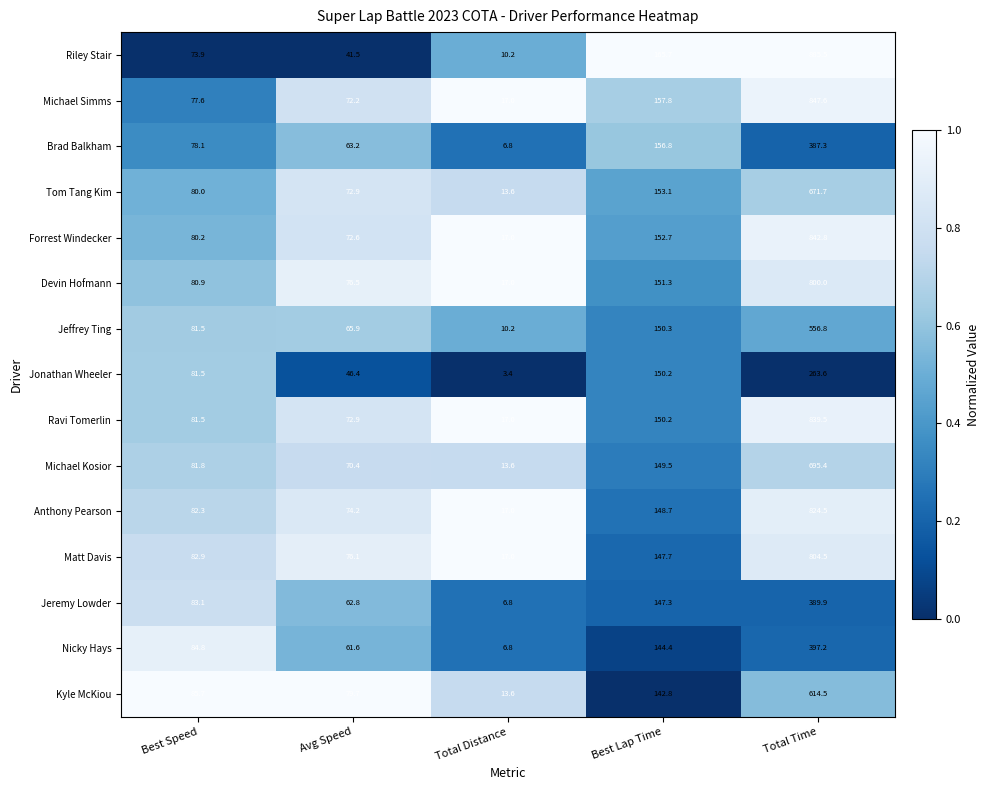

List the series in order of their peak value, highest first.

Riley Stair, Michael Simms, Forrest Windecker, Ravi Tomerlin, Anthony Pearson, Matt Davis, Devin Hofmann, Michael Kosior, Tom Tang Kim, Kyle McKiou, Jeffrey Ting, Nicky Hays, Jeremy Lowder, Brad Balkham, Jonathan Wheeler